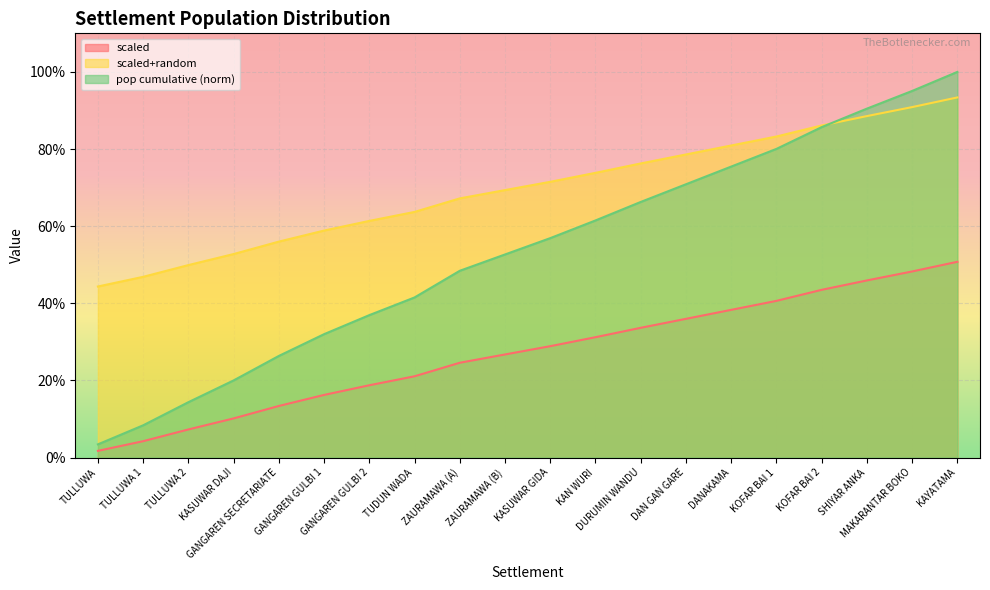

At which category is the sum across all series the highest?

KAYATAMA